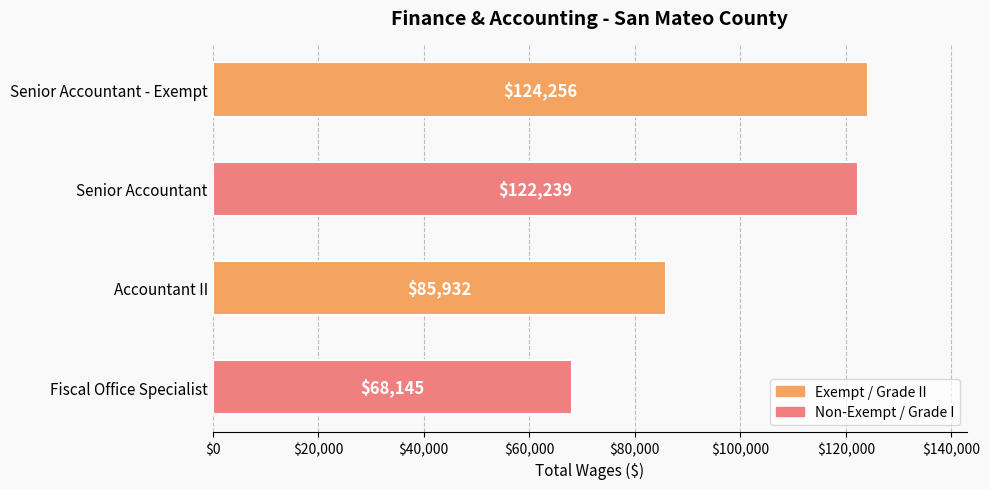

Reading top to bottom, transcribe all the data shown in this chart.

124256	122239	85932	68145